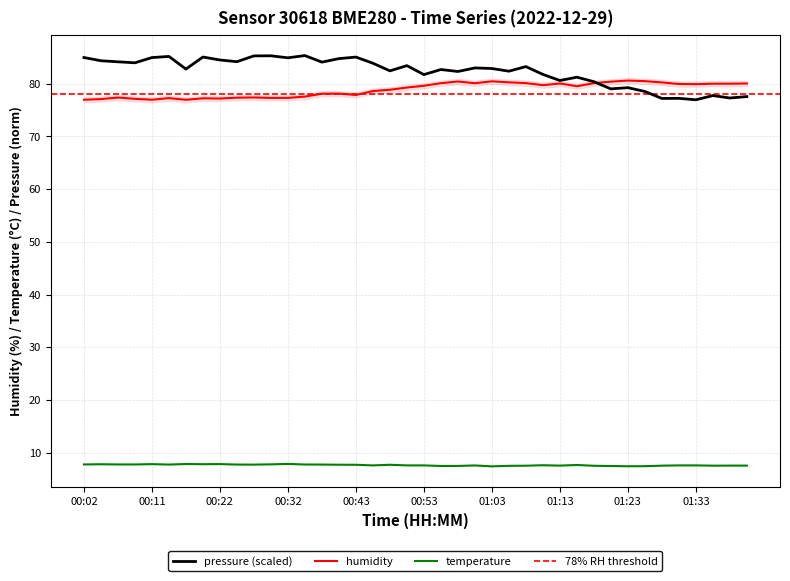

True or false: humidity and temperature cross at least once.

False